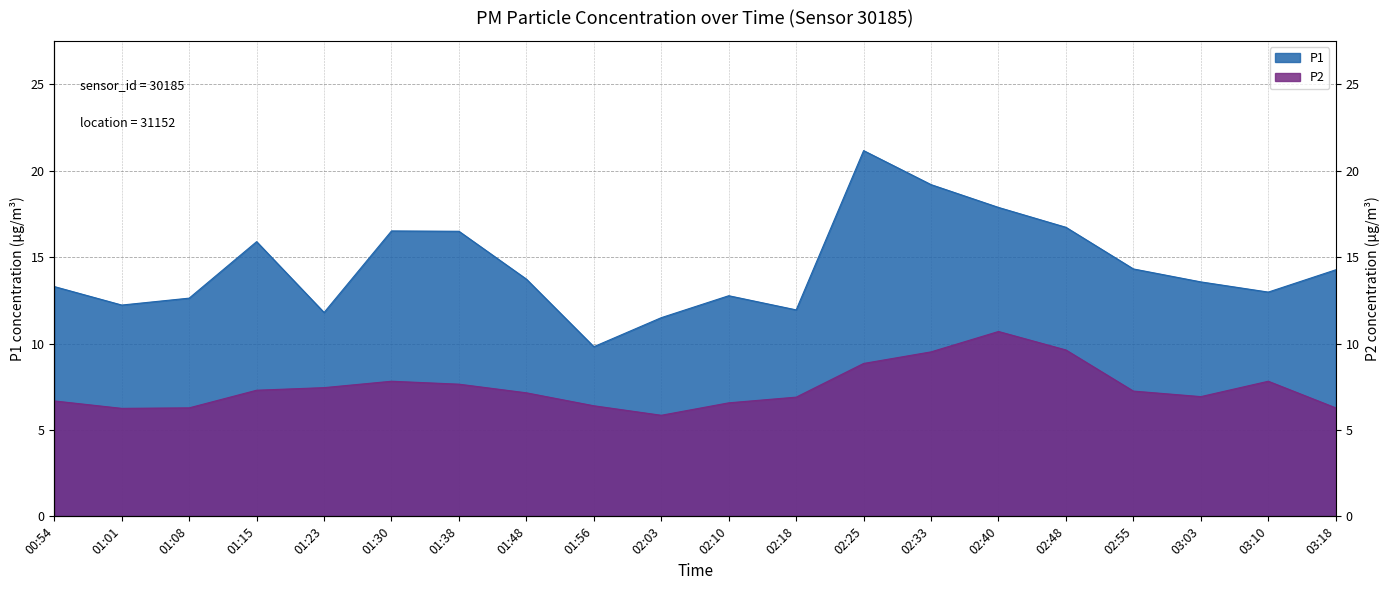

What position from the right is 02:25?

8